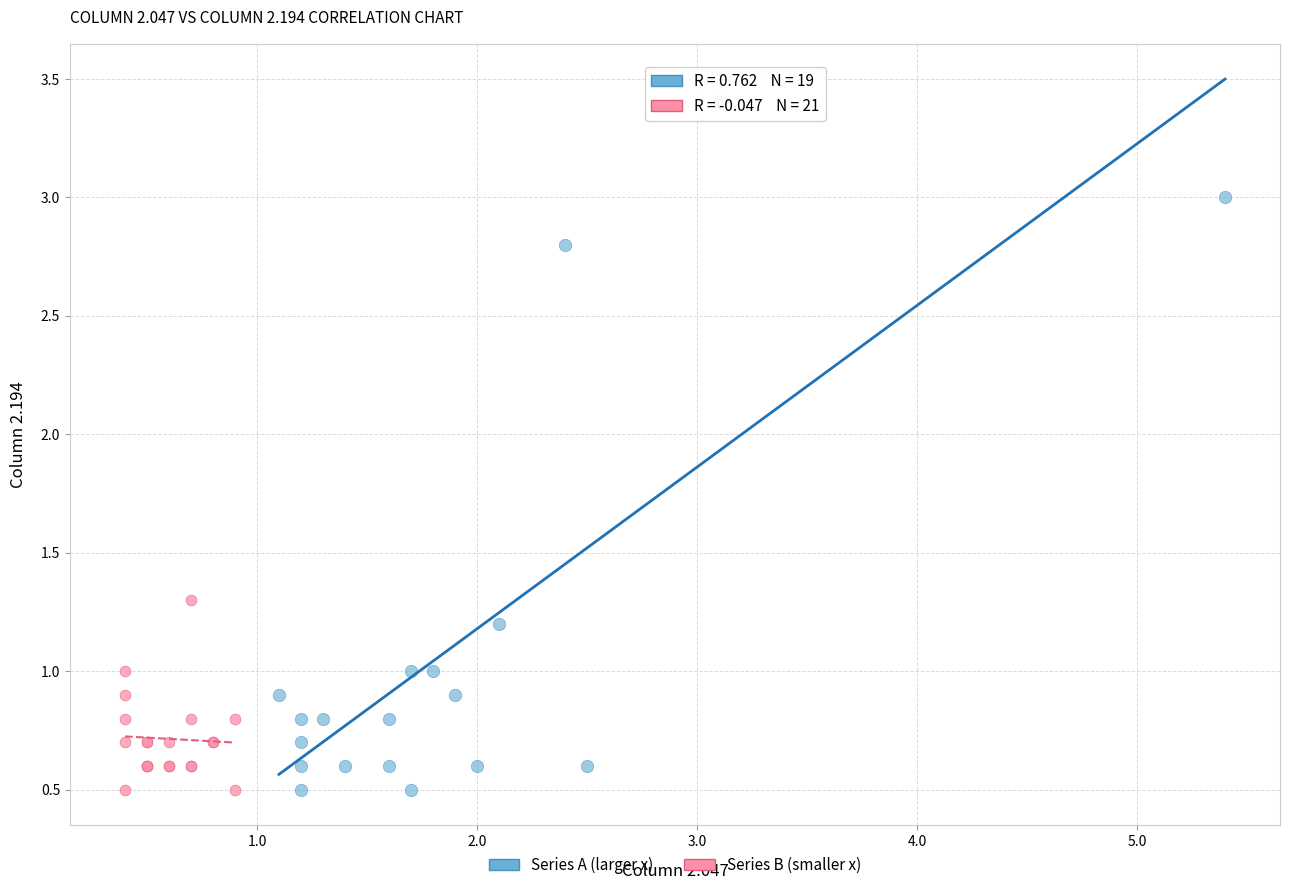

Which series contains the highest Y value?

Series A (larger x)